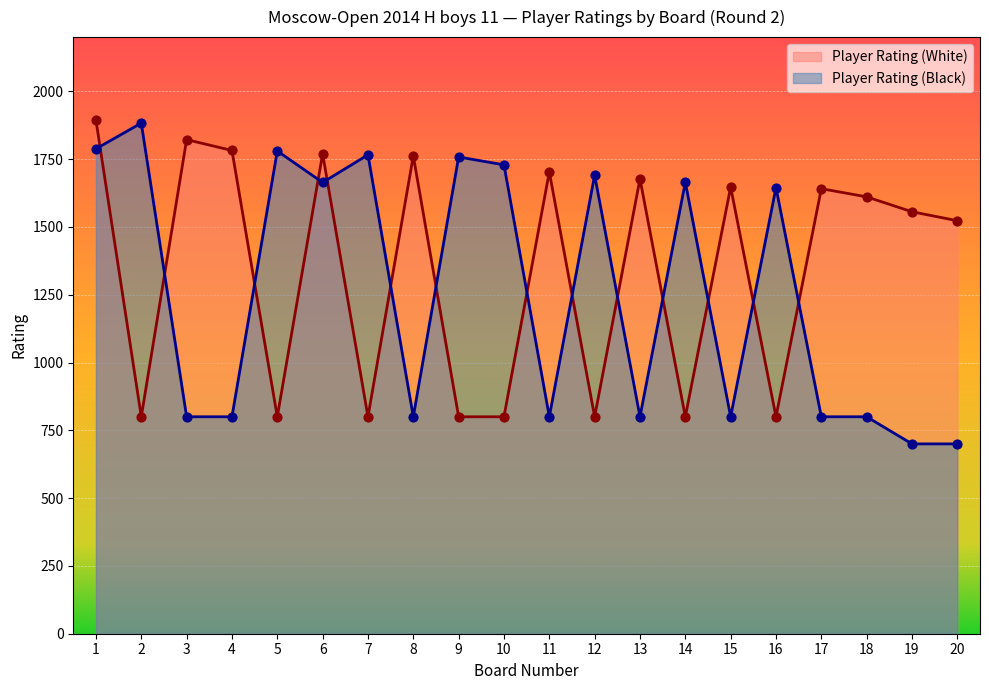

At how many categories does at least one series exceed 1123?

20